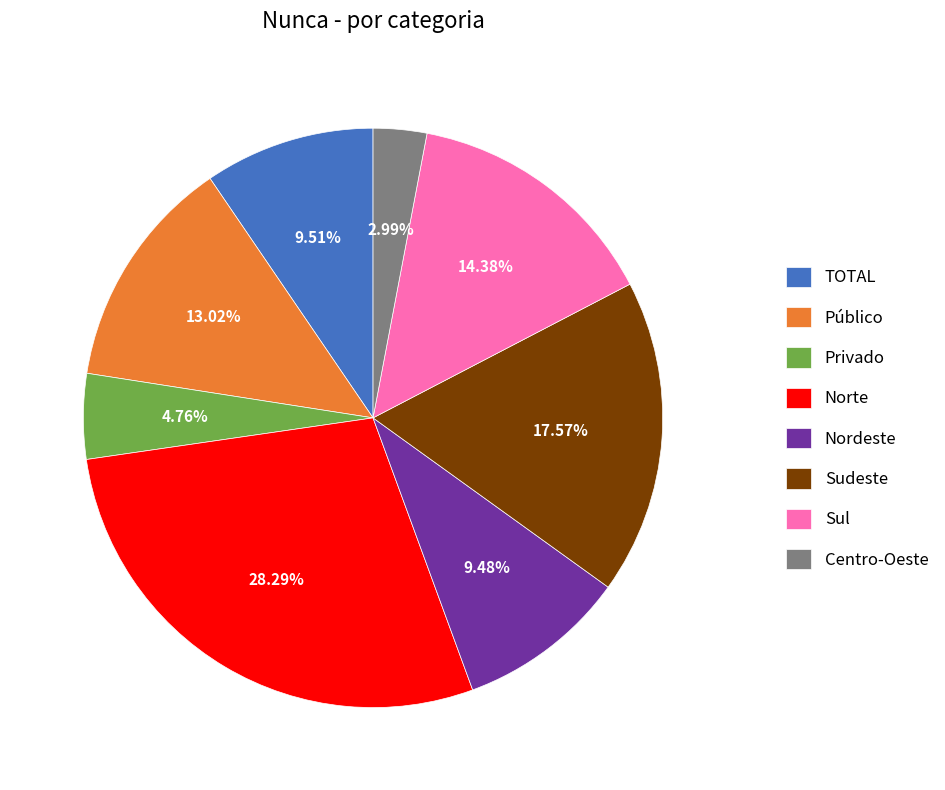

Which slice is the largest?

Norte